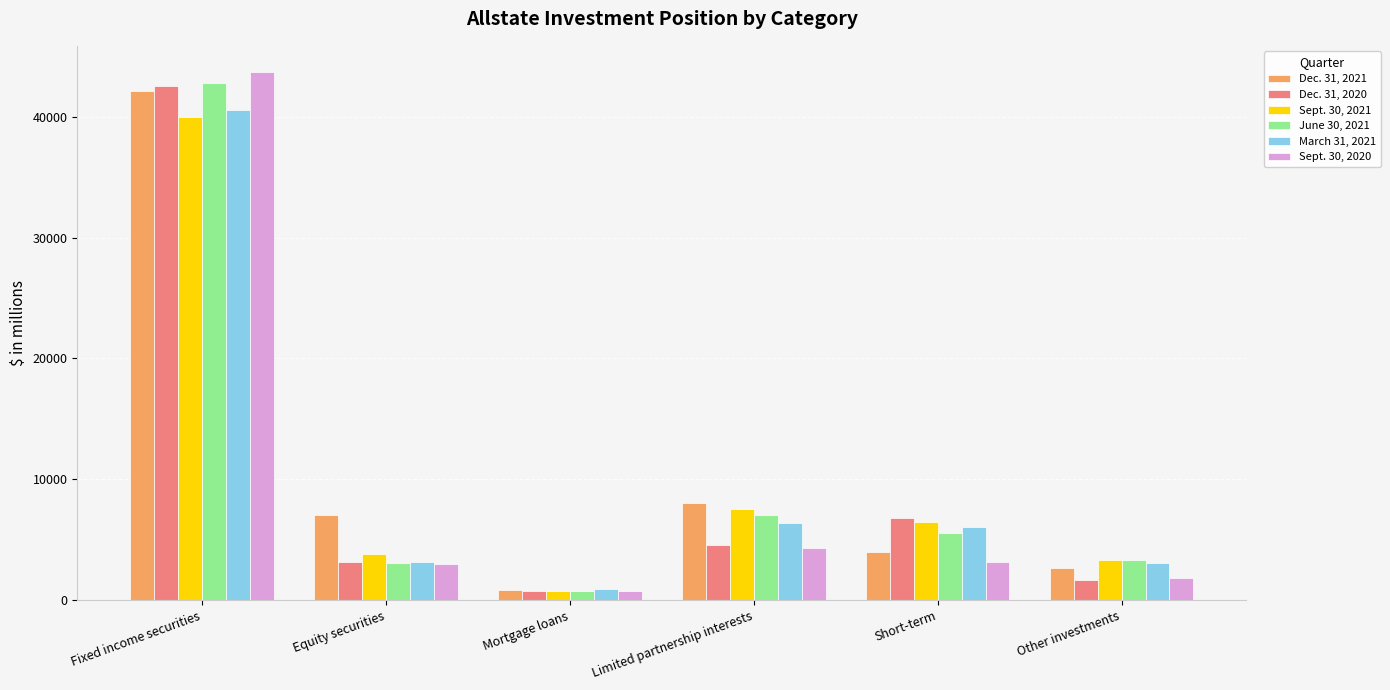

The Sept. 30, 2020 series shows 1803 at Limited partnership interests. True or false?

False